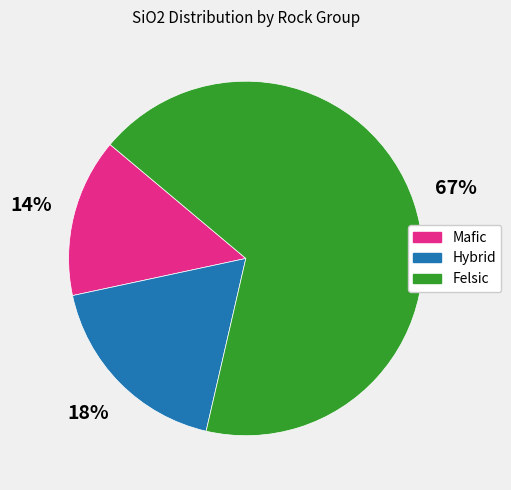

Combined, do Hybrid and Felsic account for over 50%?

Yes